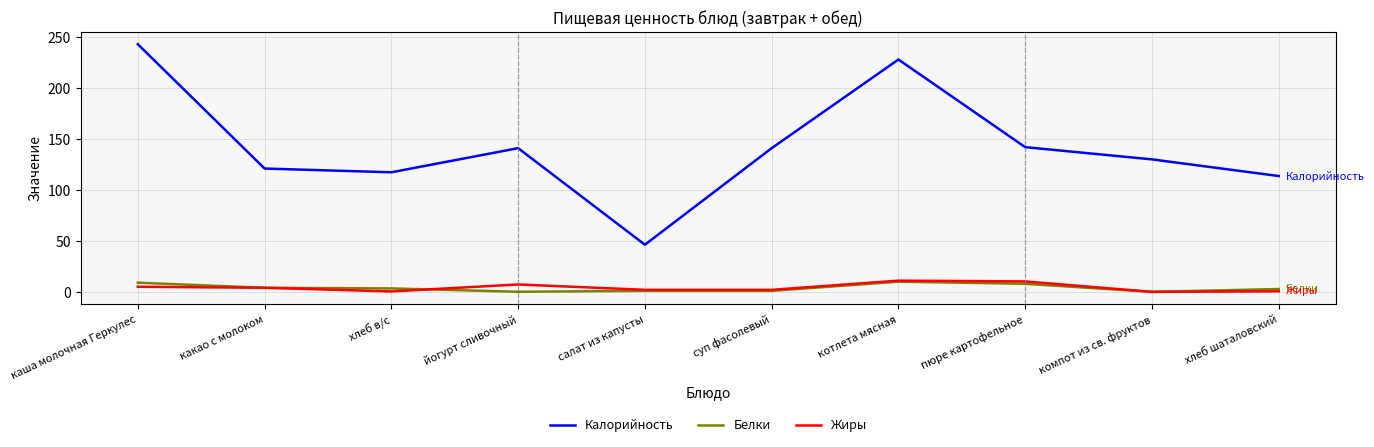

True or false: Белки and Калорийность intersect in this chart.

False